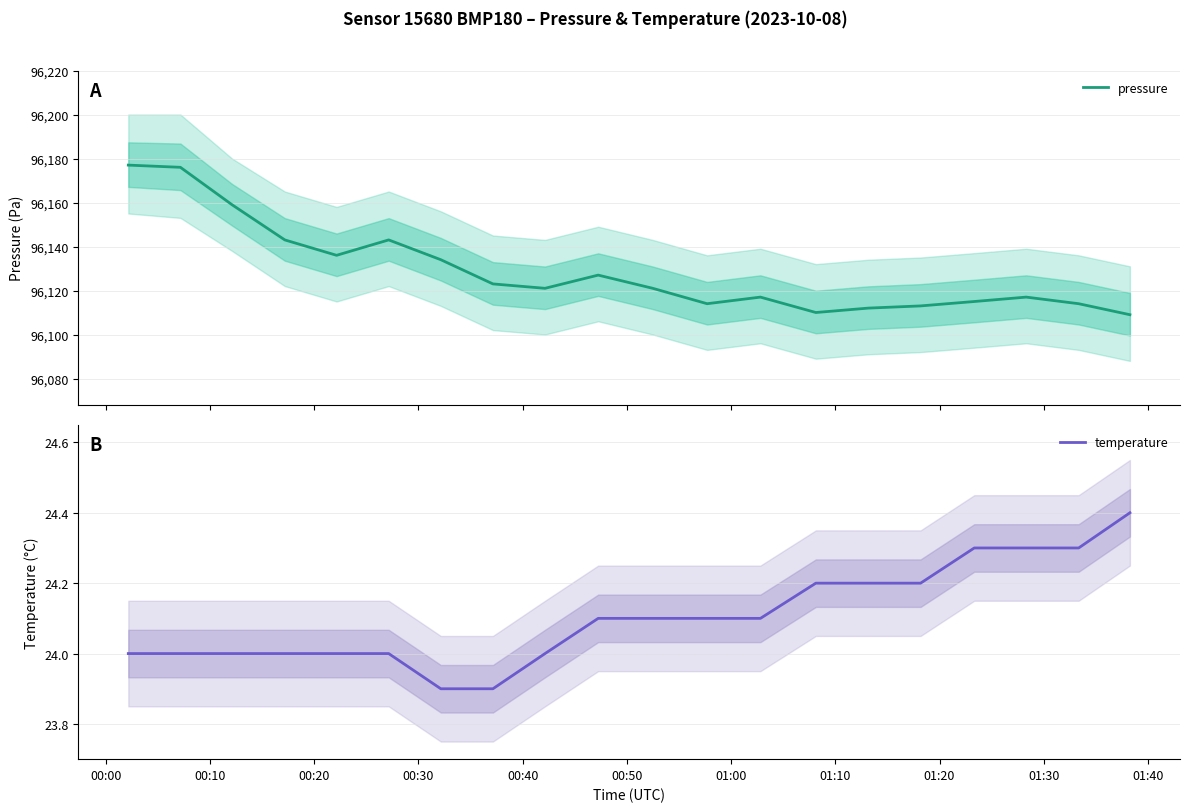

What is the difference between the second highest and minimum values in the pressure series?

67